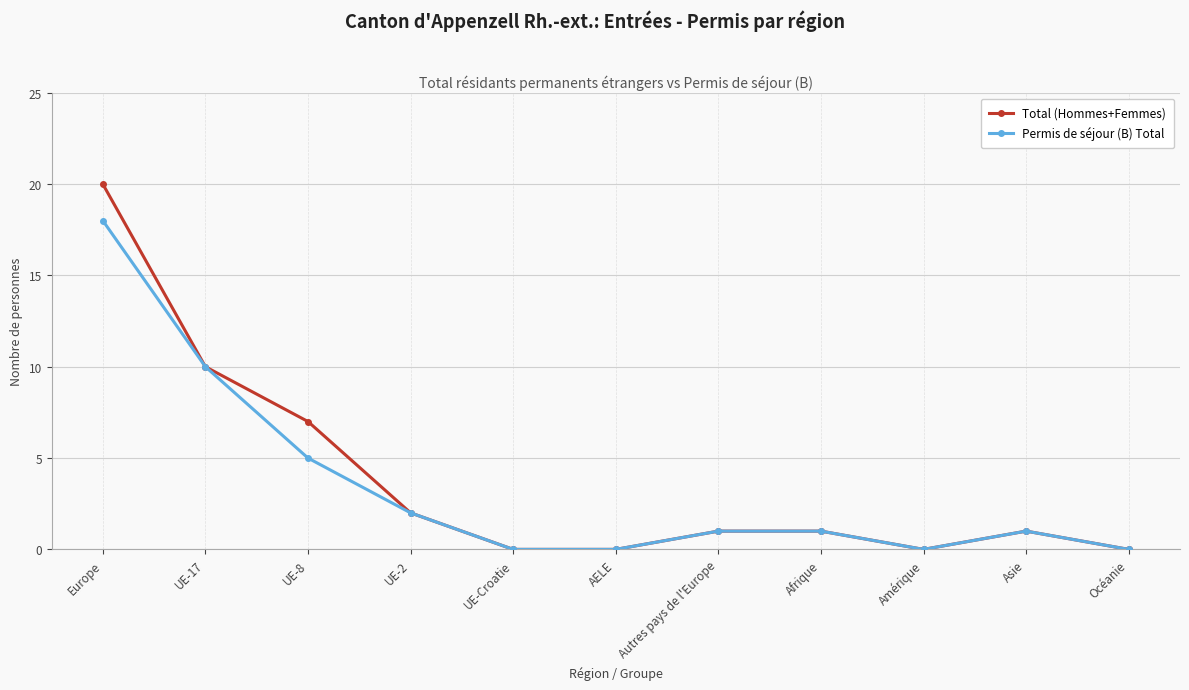

What are all the series names shown in the legend?

Total (Hommes+Femmes), Permis de séjour (B) Total